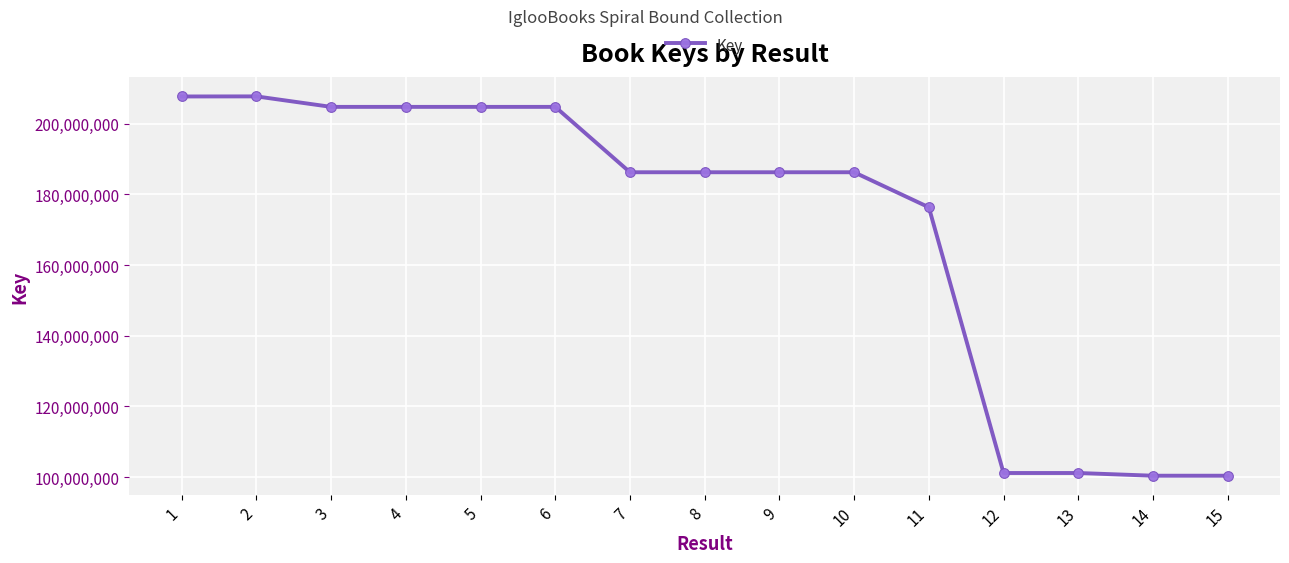

How many lines are shown in the chart?

1